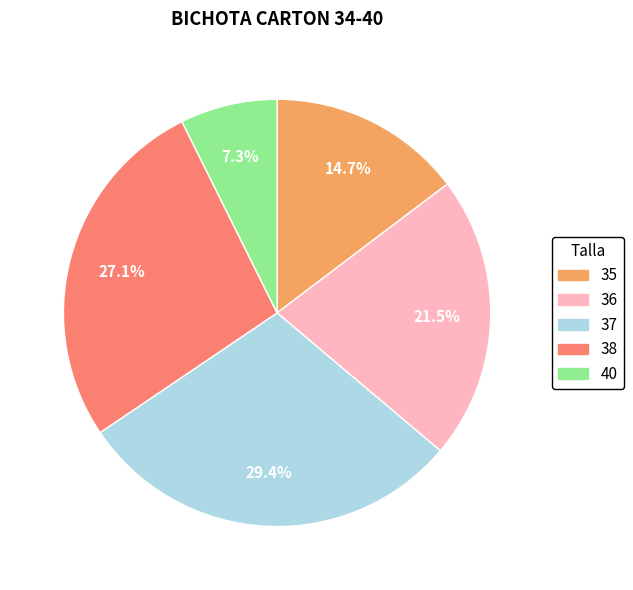

How many segments does this pie chart have?

5